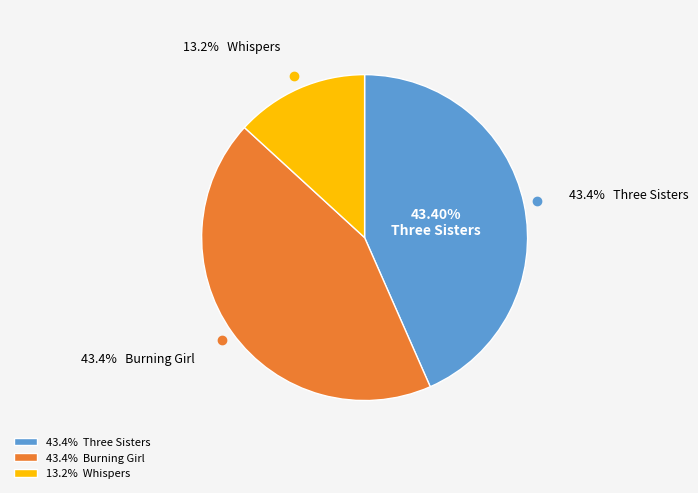

Do Whispers and Three Sisters together represent more than half of the pie?

Yes